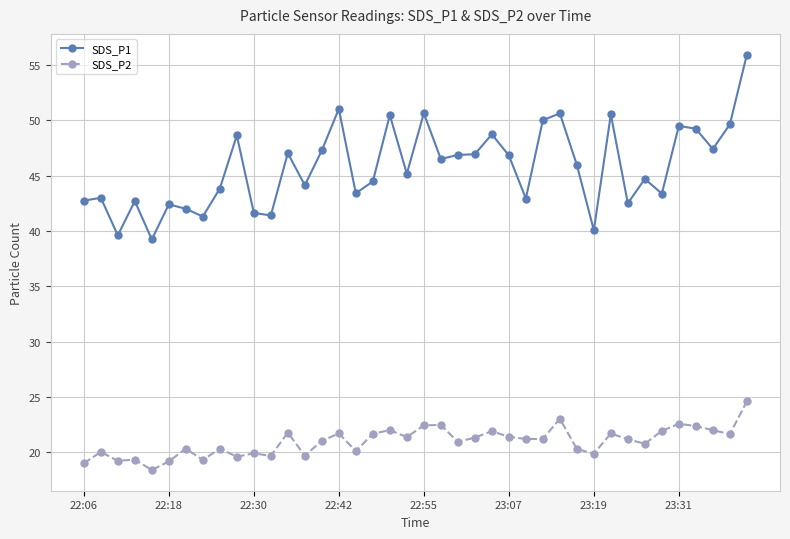

What is the value of the SDS_P2 point at the 20th from the left?

21.4